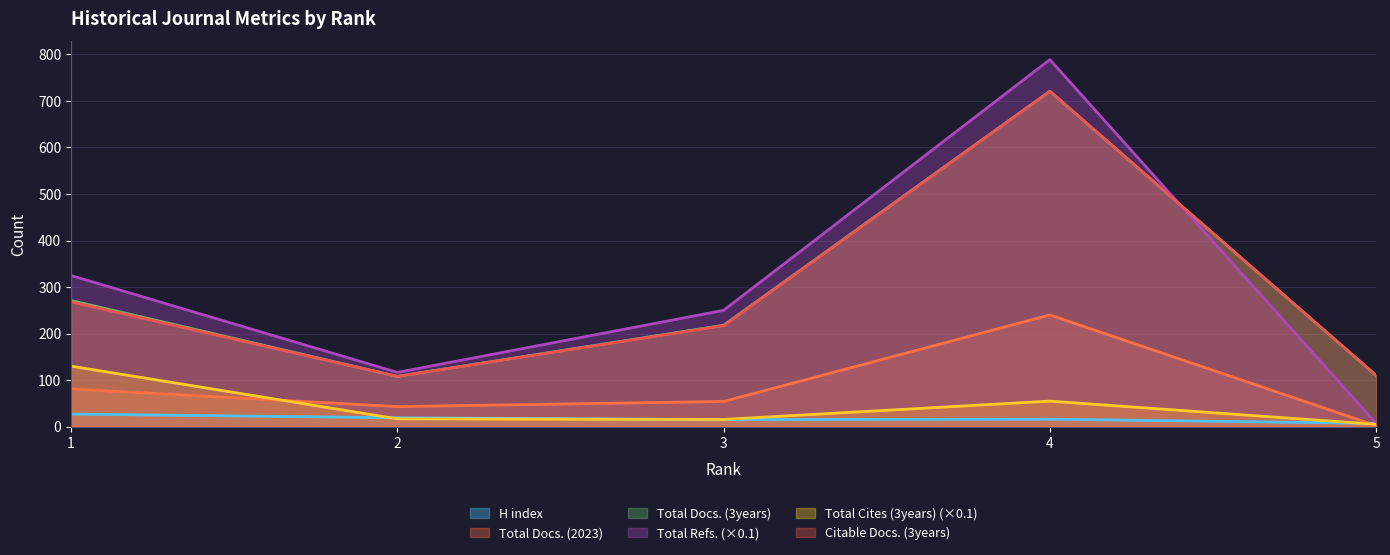

At which label does Total Docs. (2023) first exceed 54?

1